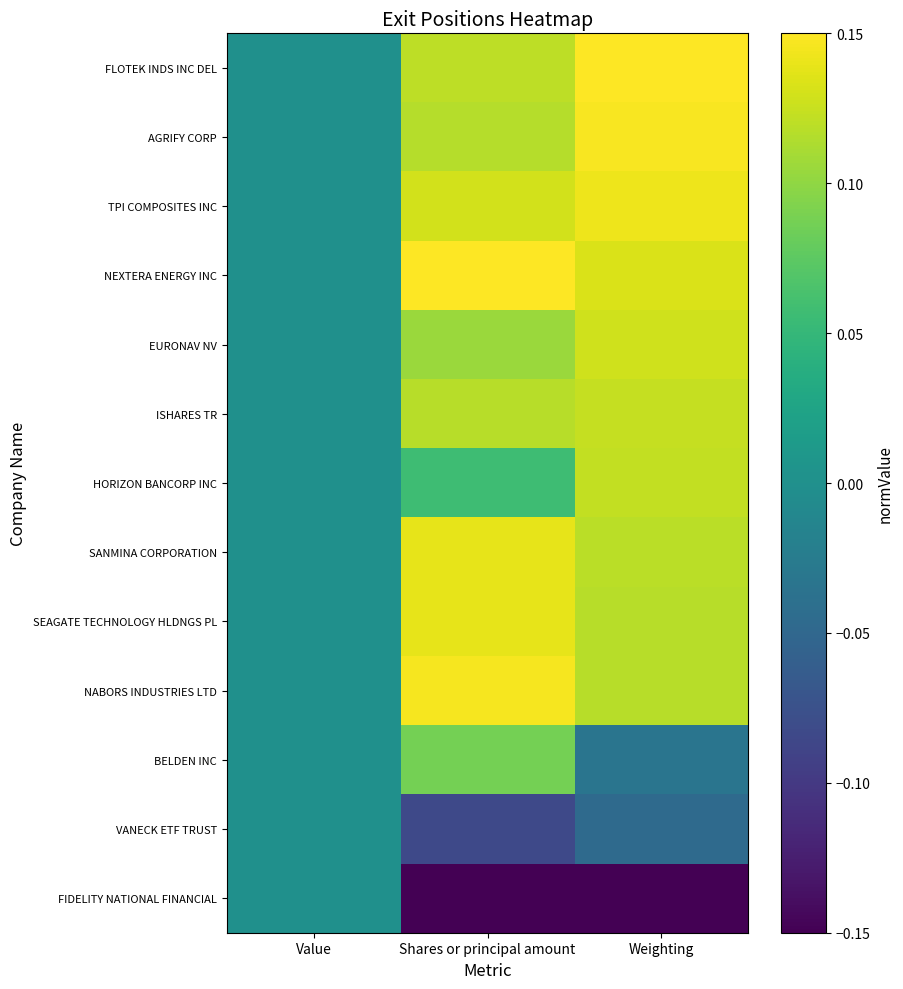

Reading right to left, list all the values displayed in this chart.

FLOTEK INDS INC DEL: Weighting=0.1	Shares or principal amount=0.1	Value=0.0
AGRIFY CORP: Weighting=0.1	Shares or principal amount=0.1	Value=0.0
TPI COMPOSITES INC: Weighting=0.1	Shares or principal amount=0.1	Value=0.0
NEXTERA ENERGY INC: Weighting=0.1	Shares or principal amount=0.1	Value=0.0
EURONAV NV: Weighting=0.1	Shares or principal amount=0.1	Value=0.0
ISHARES TR: Weighting=0.1	Shares or principal amount=0.1	Value=0.0
HORIZON BANCORP INC: Weighting=0.1	Shares or principal amount=0.1	Value=0.0
SANMINA CORPORATION: Weighting=0.1	Shares or principal amount=0.1	Value=0.0
SEAGATE TECHNOLOGY HLDNGS PL: Weighting=0.1	Shares or principal amount=0.1	Value=0.0
NABORS INDUSTRIES LTD: Weighting=0.1	Shares or principal amount=0.1	Value=0.0
BELDEN INC: Weighting=-0.0	Shares or principal amount=0.1	Value=0.0
VANECK ETF TRUST: Weighting=-0.0	Shares or principal amount=-0.1	Value=0.0
FIDELITY NATIONAL FINANCIAL: Weighting=-0.1	Shares or principal amount=-0.1	Value=0.0